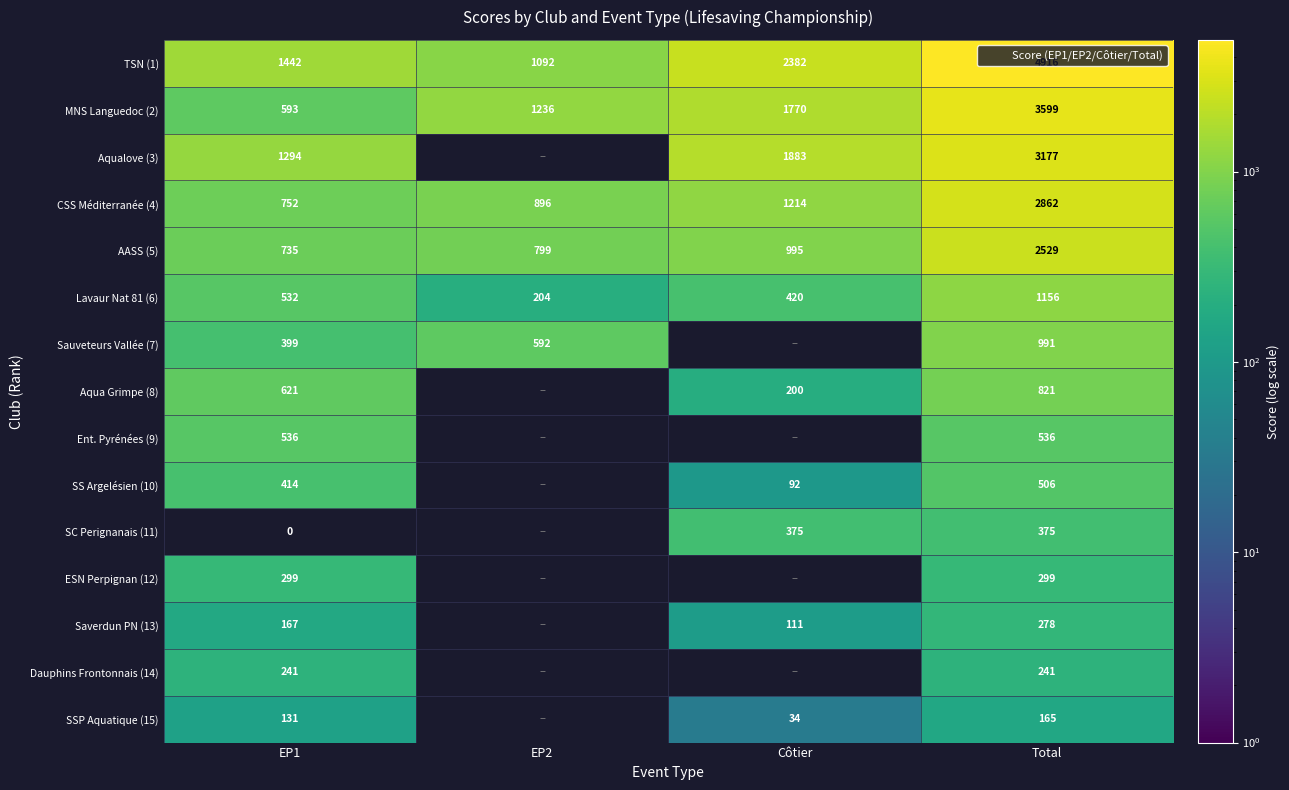

Rank the series at EP1 from lowest to highest value.

SC Perignanais (11), SSP Aquatique (15), Saverdun PN (13), Dauphins Frontonnais (14), ESN Perpignan (12), Sauveteurs Vallée (7), SS Argelésien (10), Lavaur Nat 81 (6), Ent. Pyrénées (9), MNS Languedoc (2), Aqua Grimpe (8), AASS (5), CSS Méditerranée (4), Aqualove (3), TSN (1)